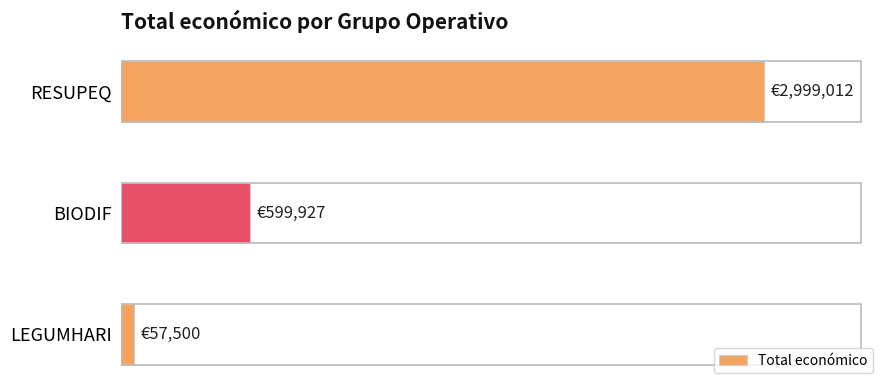

Are the bars horizontal?

Yes